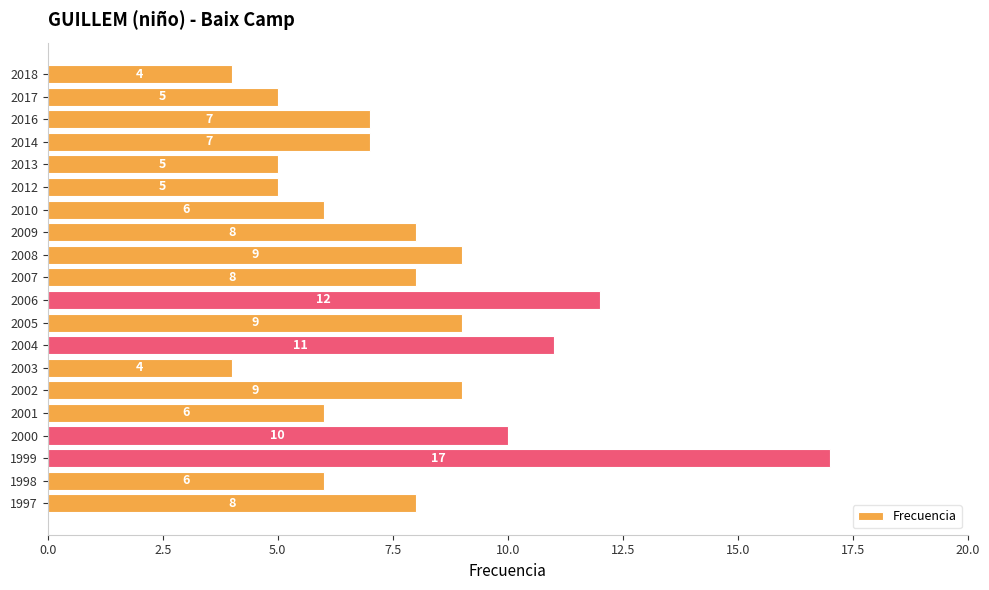

What is the sum of the values at 2010 and 2009?

14